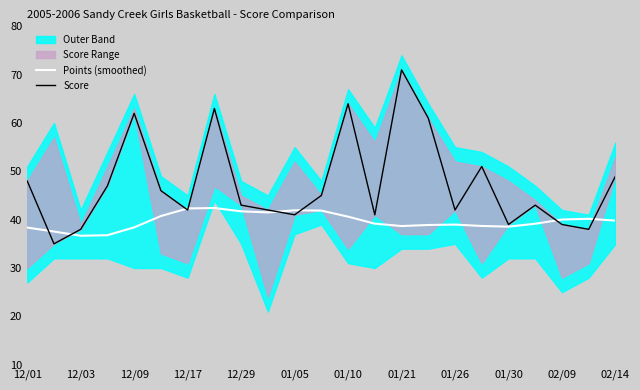

What is the lowest value of the Points (smoothed) series?

36.7